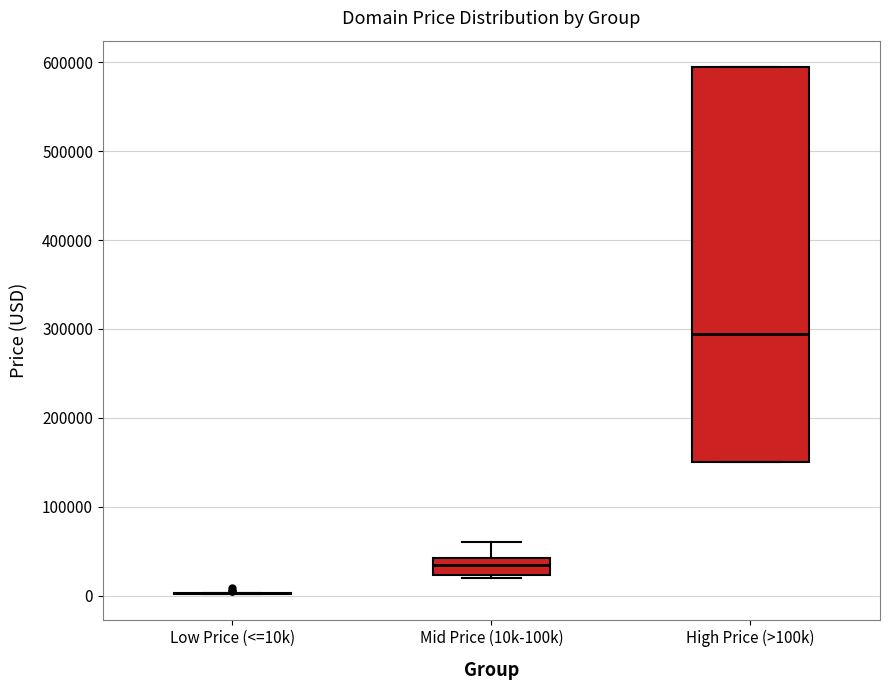

Reading left to right, read every box against the y-axis: the position of its median line, the range the box covers, and the ends of its whiskers. The values are not printed on the chart, so give them approximately, as read against the axis.

Low Price (<=10k): box collapsed to a line at 0, whiskers 0 to 0
Mid Price (10k-100k): median 30000, box 20000 to 40000, whiskers 20000 (just below the box's lower edge) to 60000
High Price (>100k): median 290000, box 150000 to 590000, whiskers 150000 to 590000